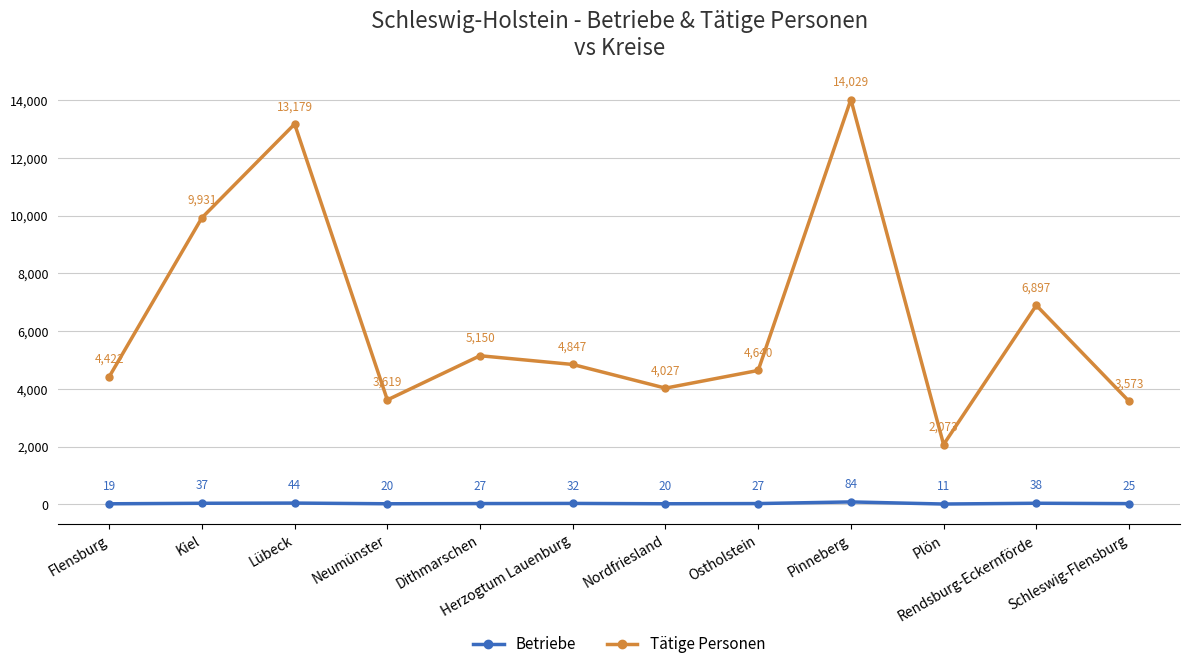

Which category has the highest value in the Betriebe series?

Pinneberg